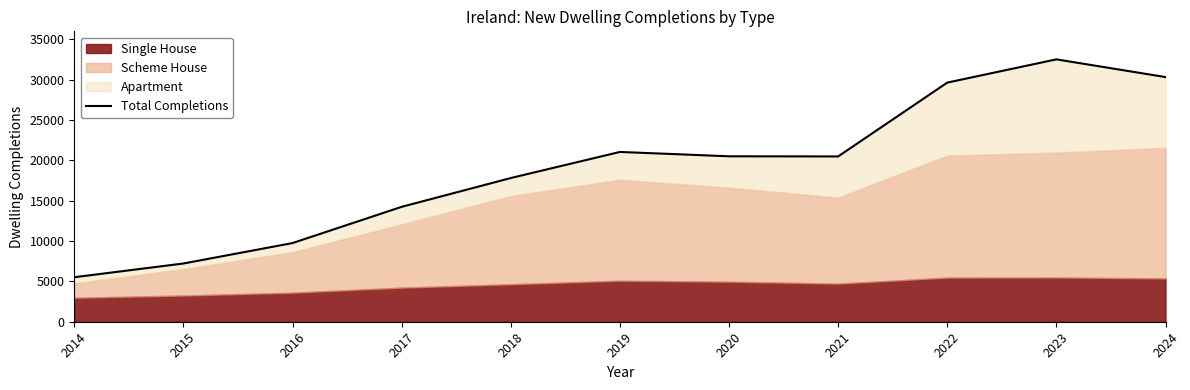

List the labels in order of value, smallest first.

2014, 2015, 2016, 2017, 2018, 2021, 2020, 2019, 2022, 2024, 2023